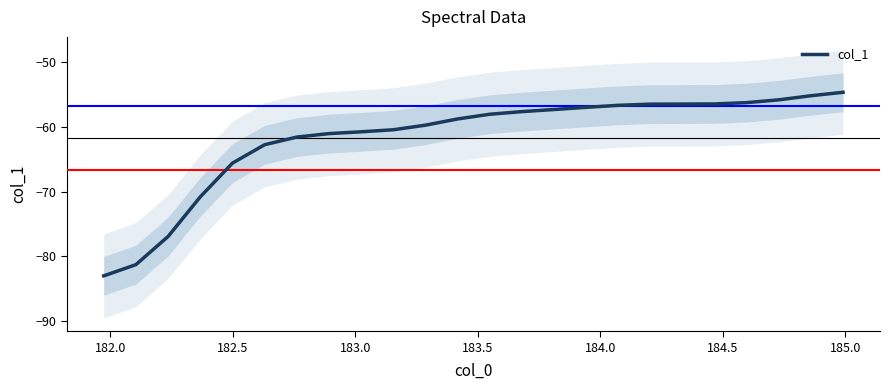

What is the maximum value for col_1?

-54.6